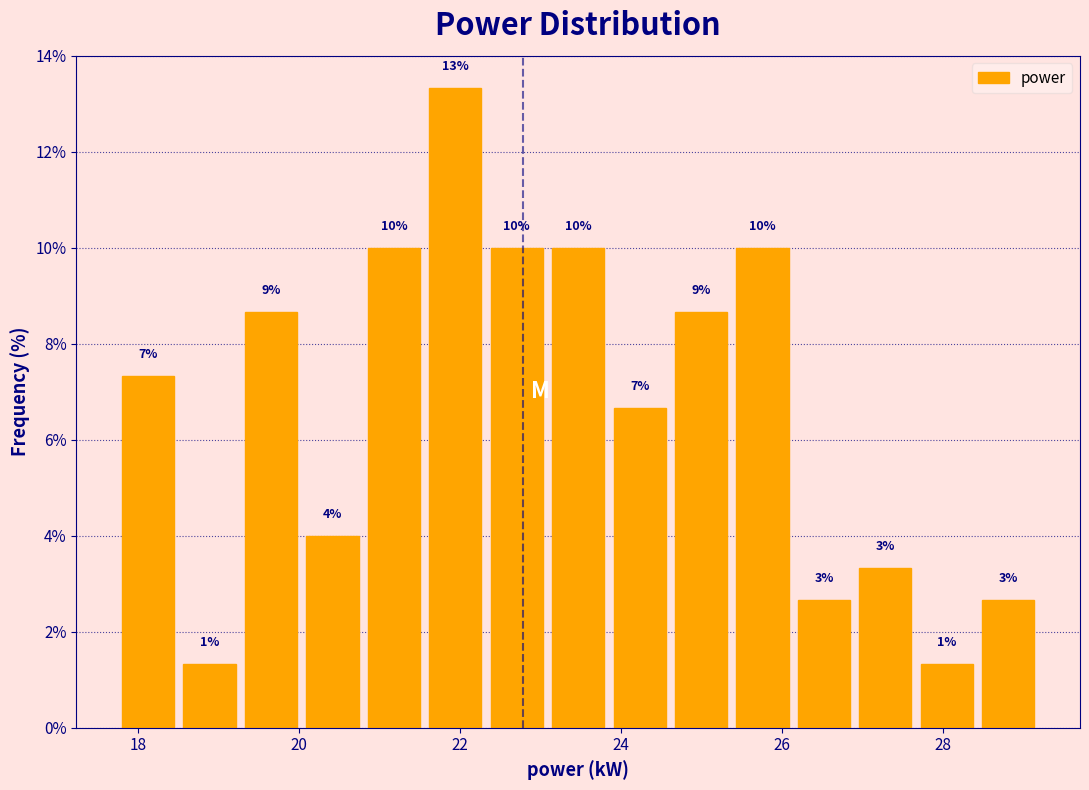

Read against the x-axis, roughly where is the centre of the tallest bar?

22.0